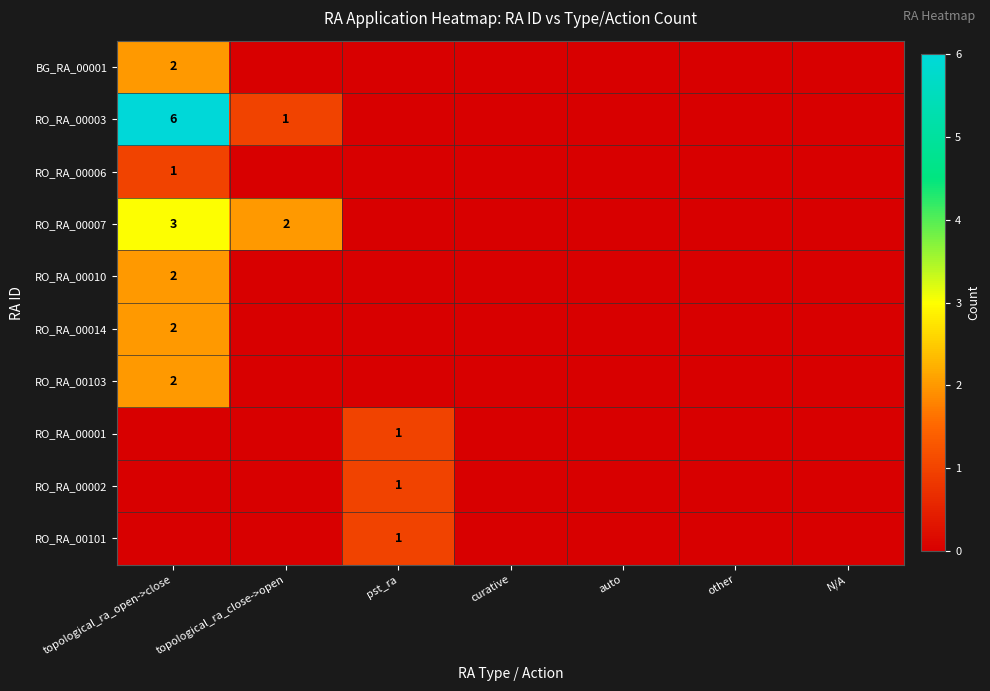

True or false: BG_RA_00001 has a value of 3 at topological_ra_open->close.

False